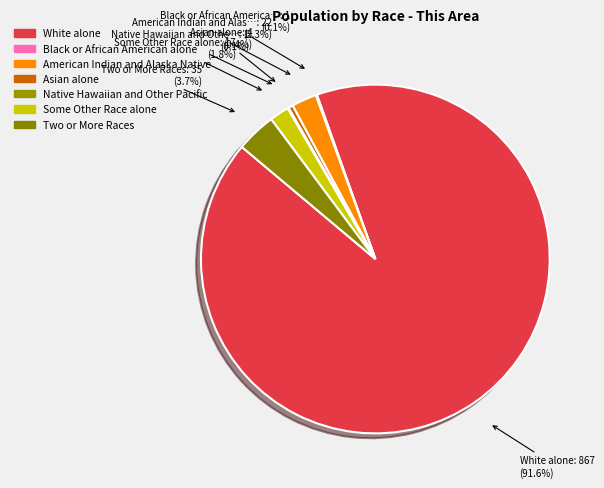

Which has a higher value, Black or African American alone or Some Other Race alone?

Some Other Race alone